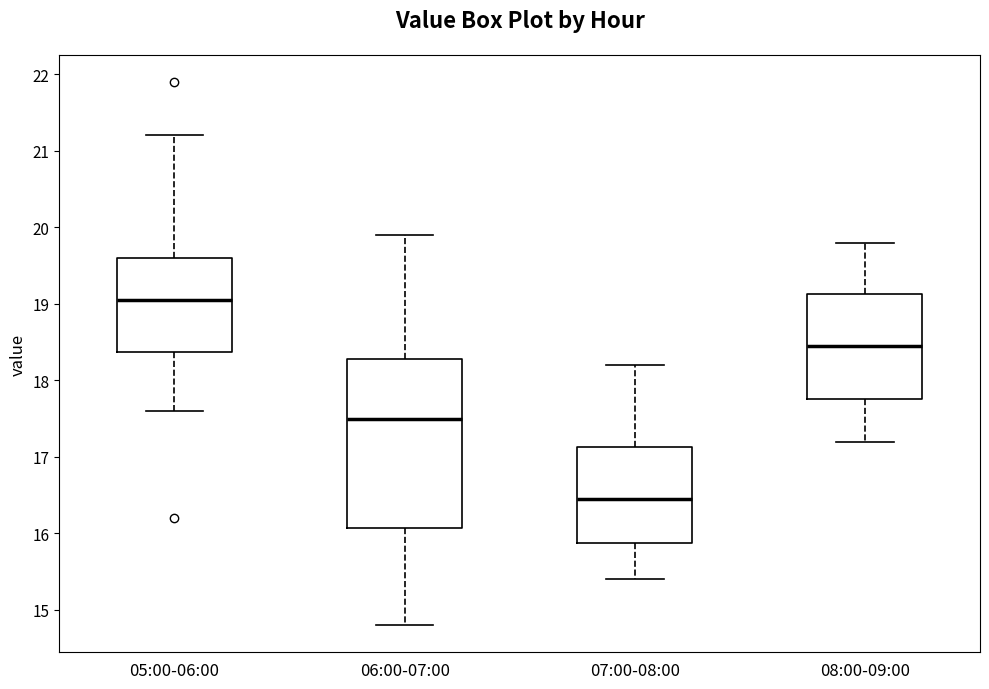

Reading left to right, read every box against the y-axis: the position of its median line, the range the box covers, and the ends of its whiskers. The values are not printed on the chart, so give them approximately, as read against the axis.

05:00-06:00: median 19.1, box 18.4 to 19.6, whiskers 17.6 to 21.2
06:00-07:00: median 17.5, box 16.1 to 18.3, whiskers 14.8 to 19.9
07:00-08:00: median 16.5, box 15.9 to 17.1, whiskers 15.4 to 18.2
08:00-09:00: median 18.5, box 17.8 to 19.1, whiskers 17.2 to 19.8